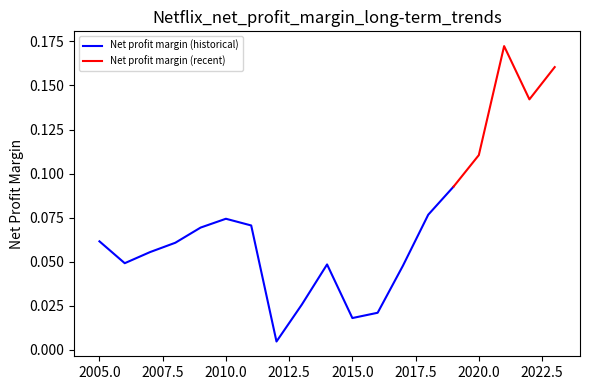

Reading right to left, extract all data points from this chart.

0.2	0.1	0.2	0.1	0.1	0.1	0.0	0.0	0.0	0.0	0.0	0.0	0.1	0.1	0.1	0.1	0.1	0.0	0.1